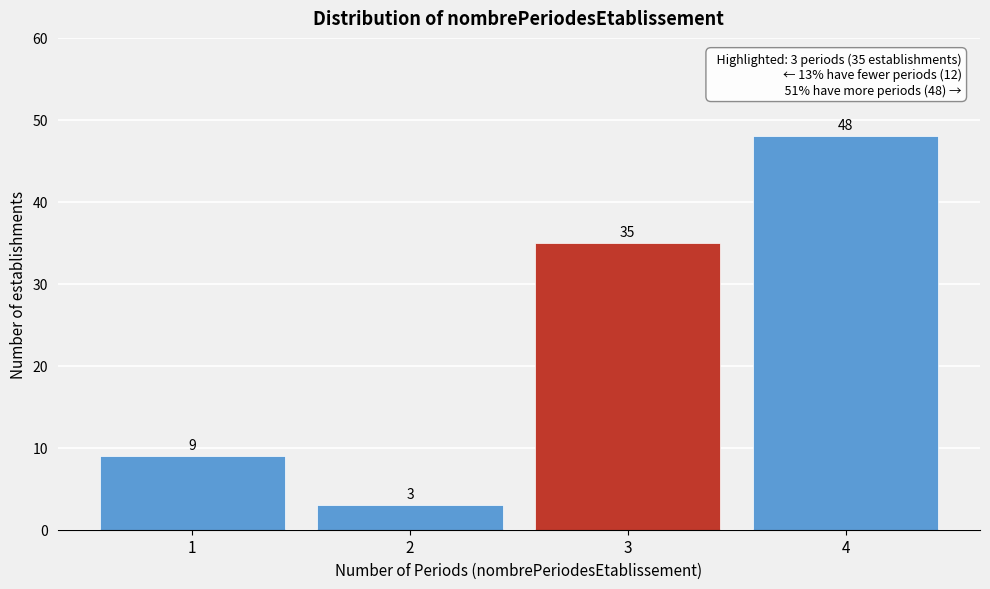

Which range on the x-axis has the tallest bar?

3.5 to 4.5